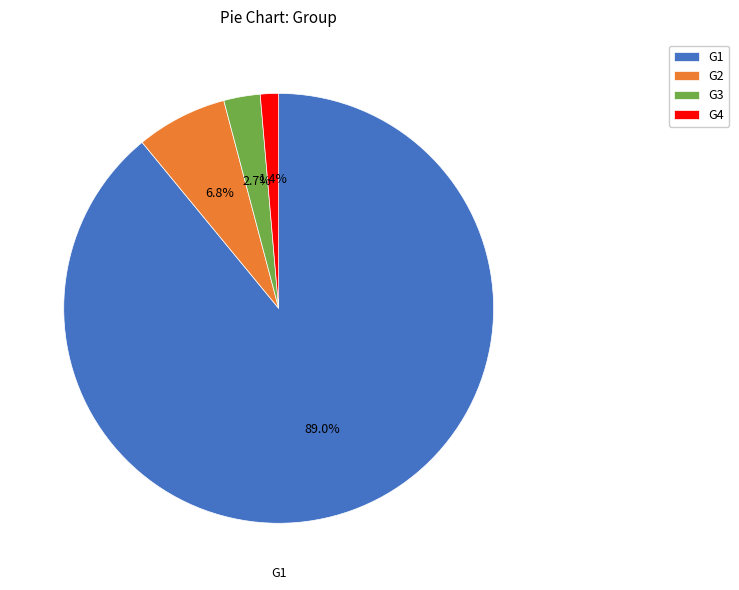

How many slices are in this pie chart?

4